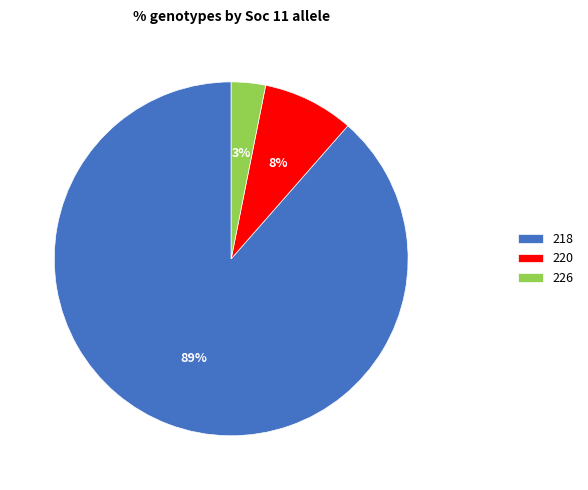

Is it true that 218 is 47% of the pie?

False